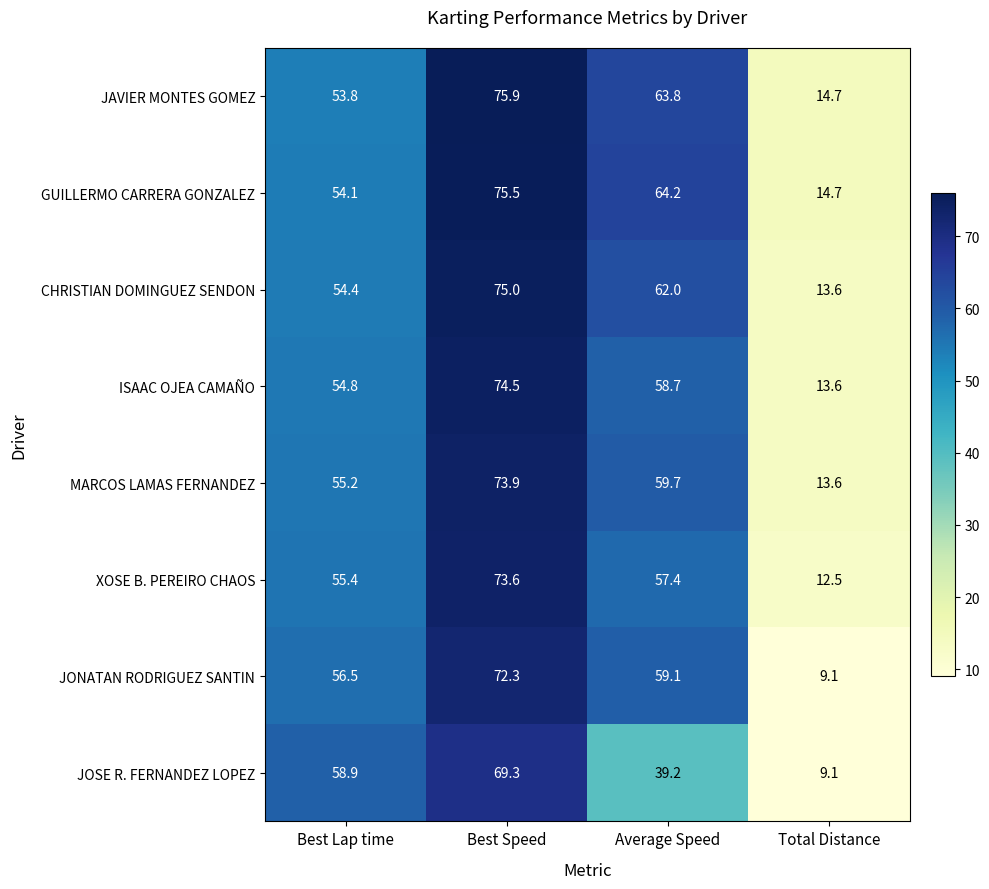

At how many categories does at least one series exceed 61?

2